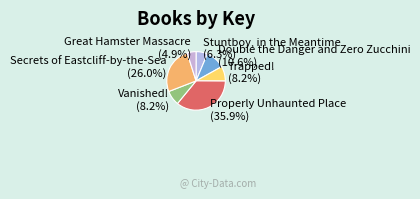

Between Vanished! and Double the Danger and Zero Zucchini, which is larger?

Double the Danger and Zero Zucchini